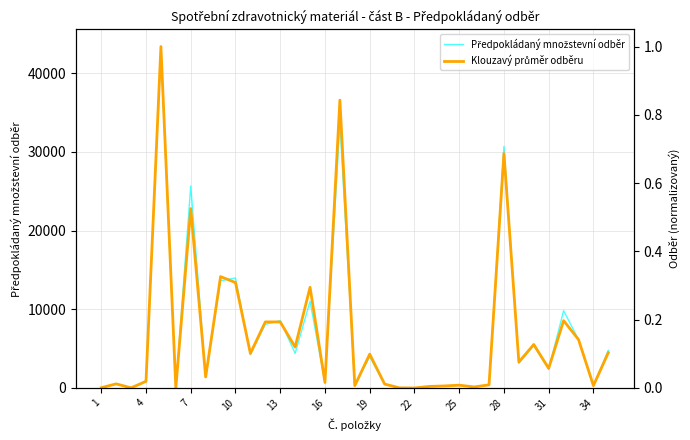

The value of Předpokládaný množstevní odběr at 4 is 308.8. True or false?

False